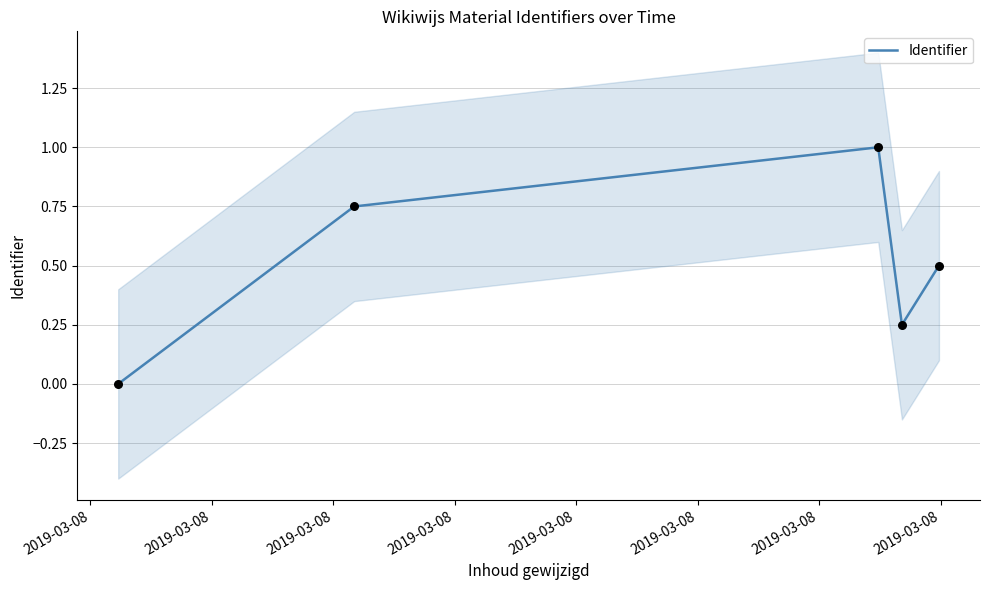

What is the maximum value for Identifier?

1.0